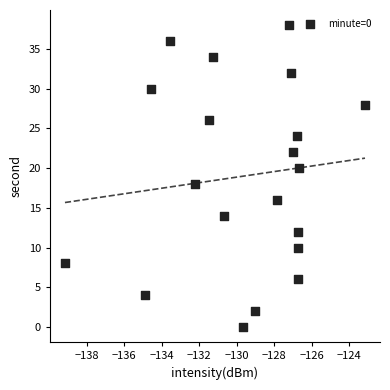

What is the range of Y values (max minus min)?

38